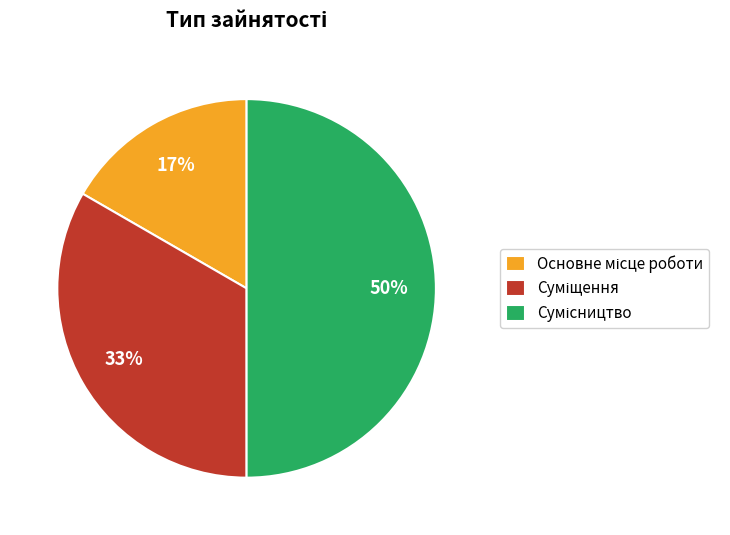

To the nearest percent, what is the average slice percentage?

33%